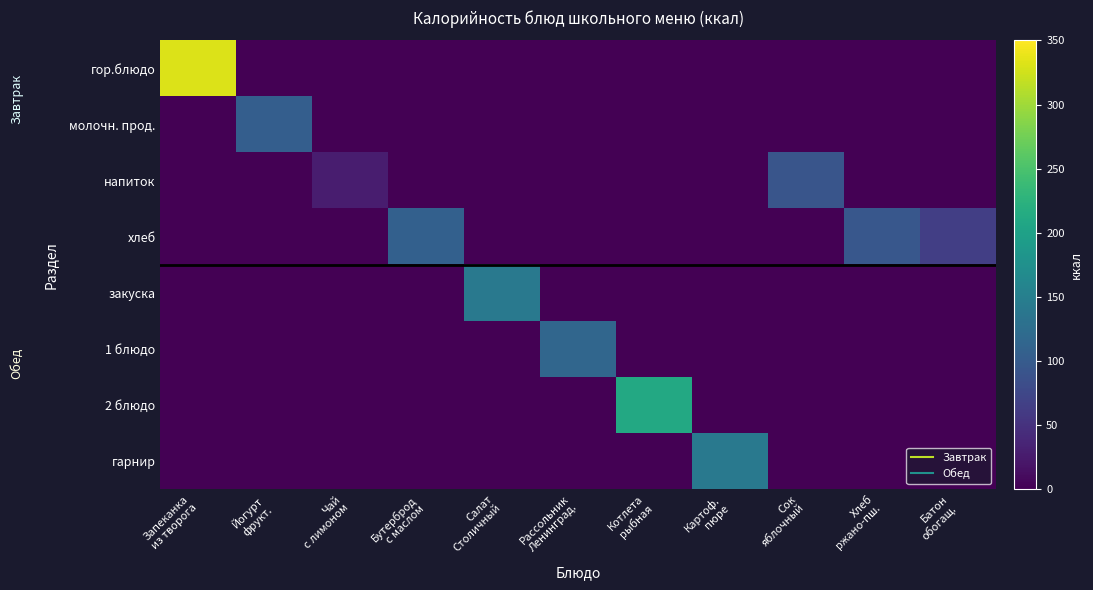

Rank the series at Батон обогащ. from lowest to highest value.

гор.блюдо, молочн. прод., напиток, закуска, 1 блюдо, 2 блюдо, гарнир, хлеб